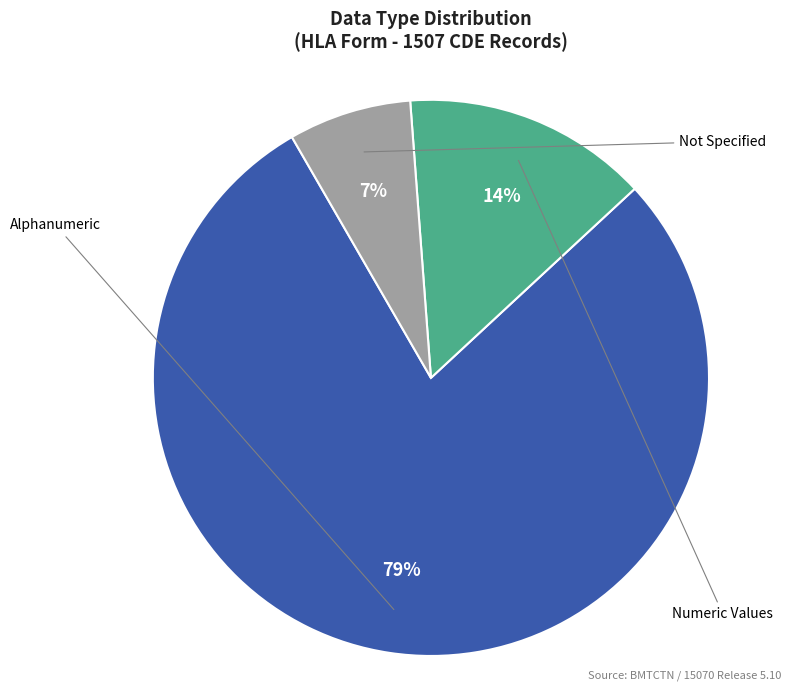

Is there any slice that represents more than half of the pie?

Yes